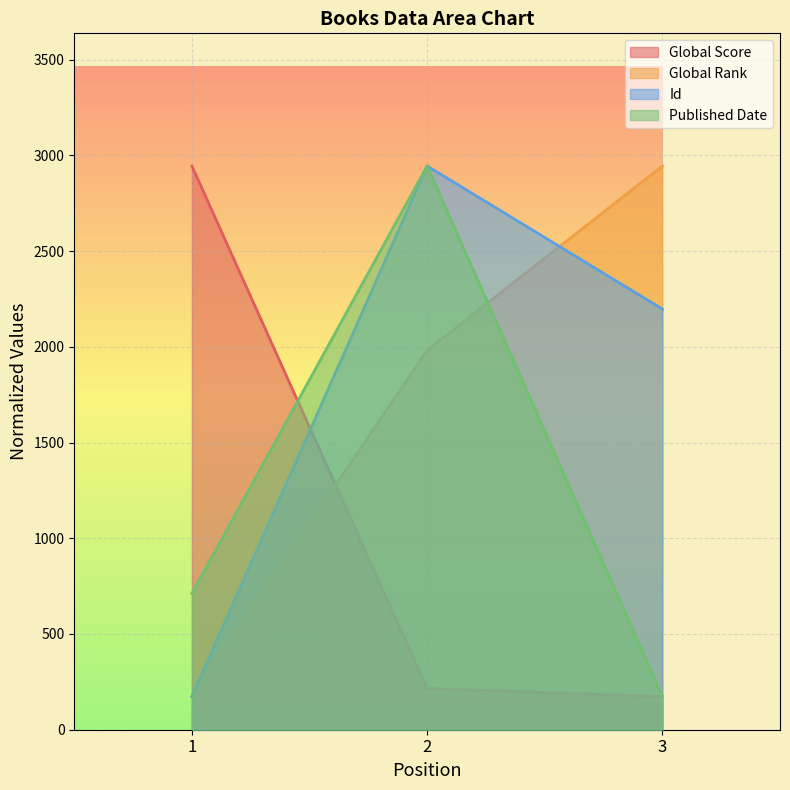

Reading left to right, list all the values displayed in this chart.

Global Score: 2944.4	215.3	173.2
Global Rank: 173.2	1981.5	2944.4
Id: 173.2	2944.4	2197.3
Published Date: 712.0	2944.4	173.2